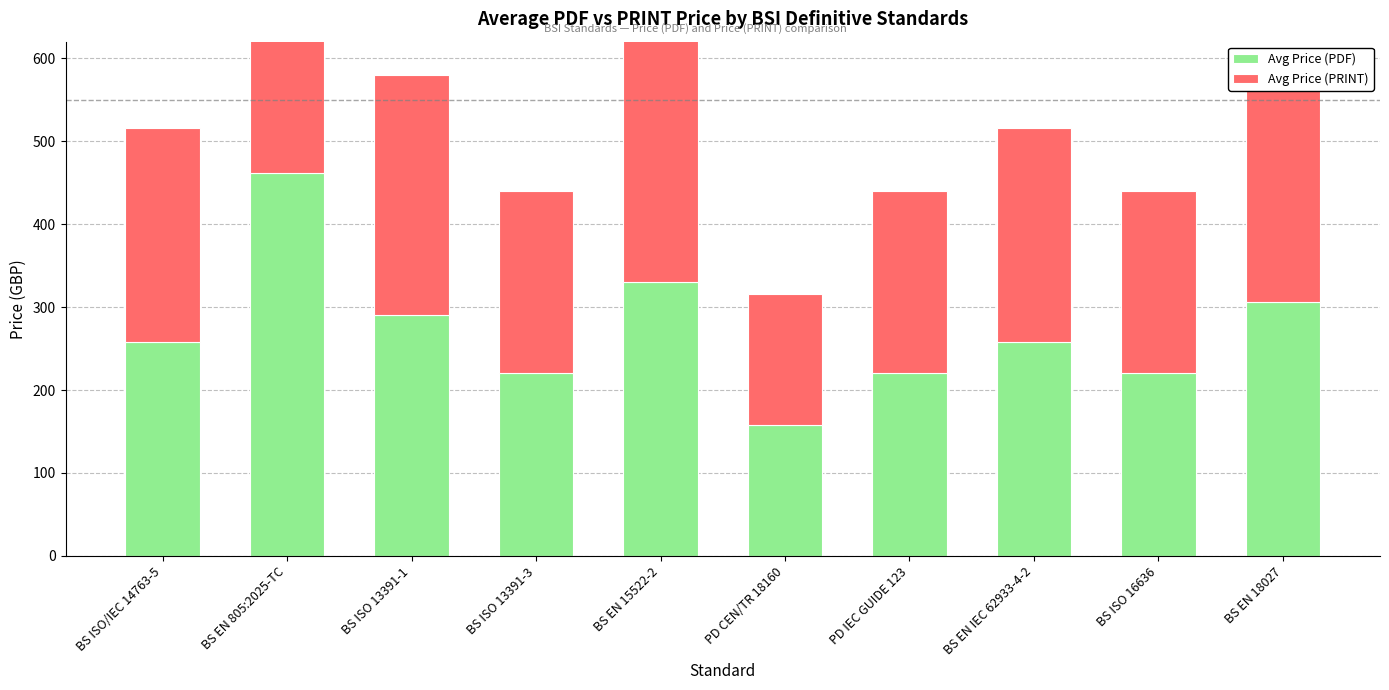

At how many categories does at least one series exceed 427?

1